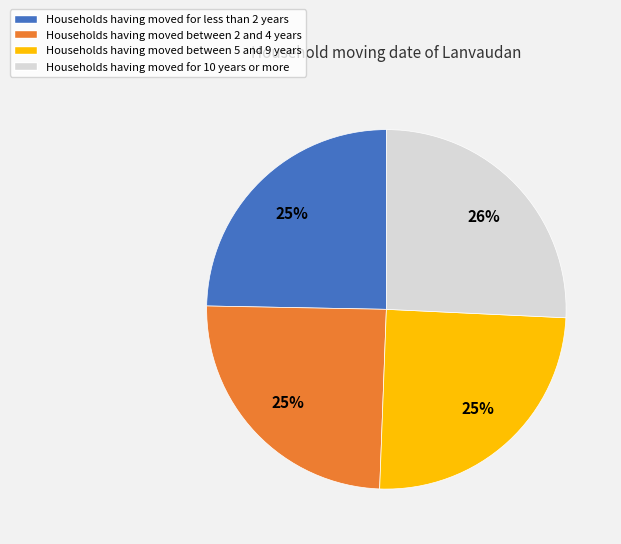

How many slices are in this pie chart?

4